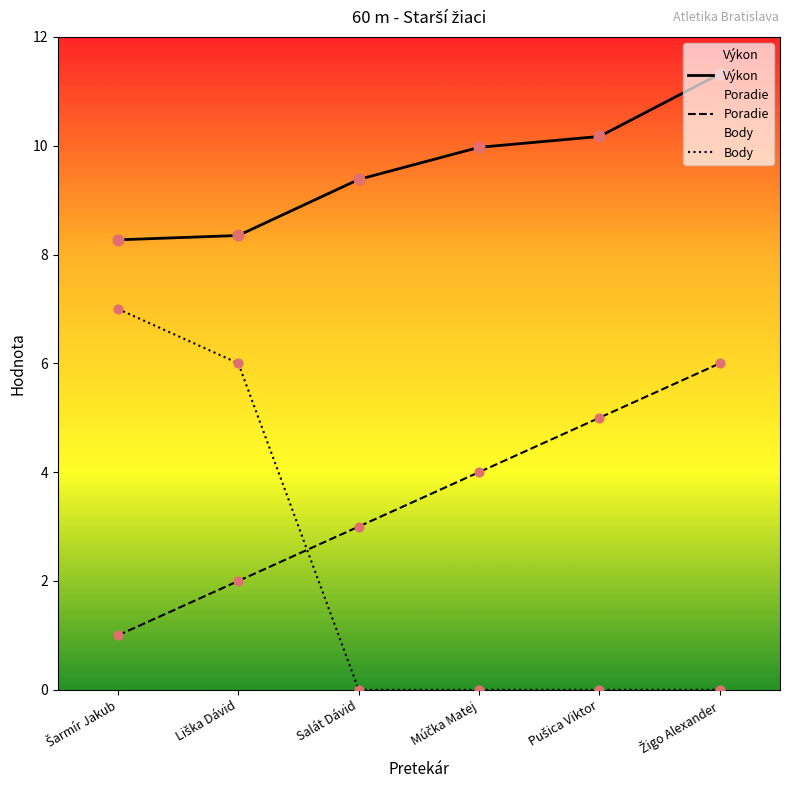

Is the value of Poradie at Liška Dávid greater than the value of Body at Liška Dávid?

No